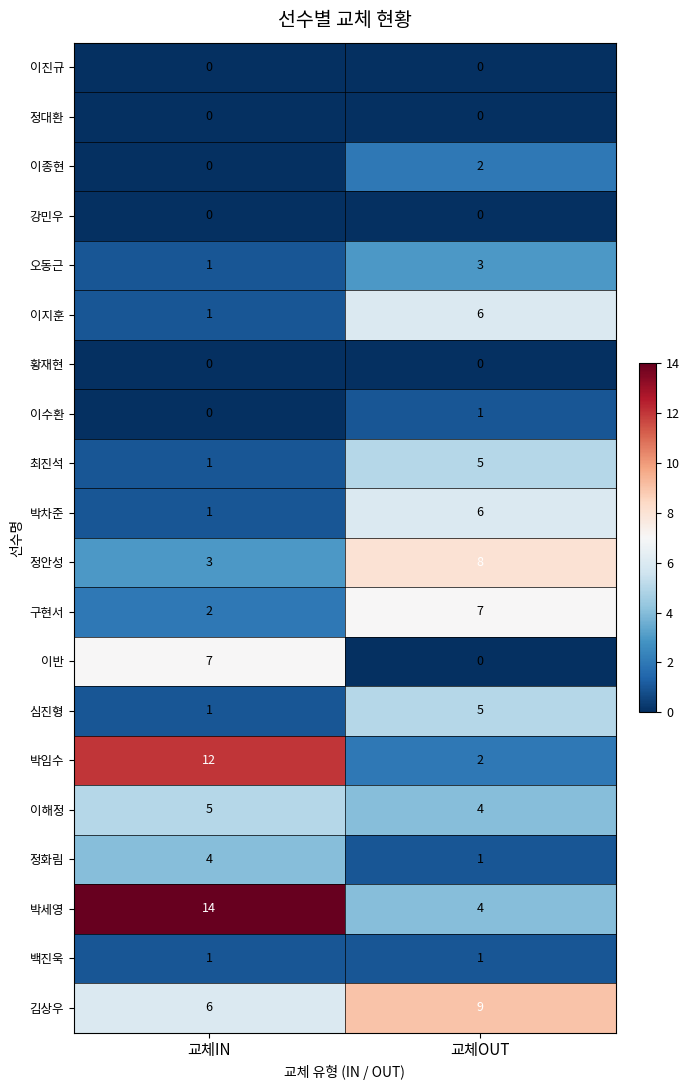

At which label is 이해정 closest to 4?

교체OUT